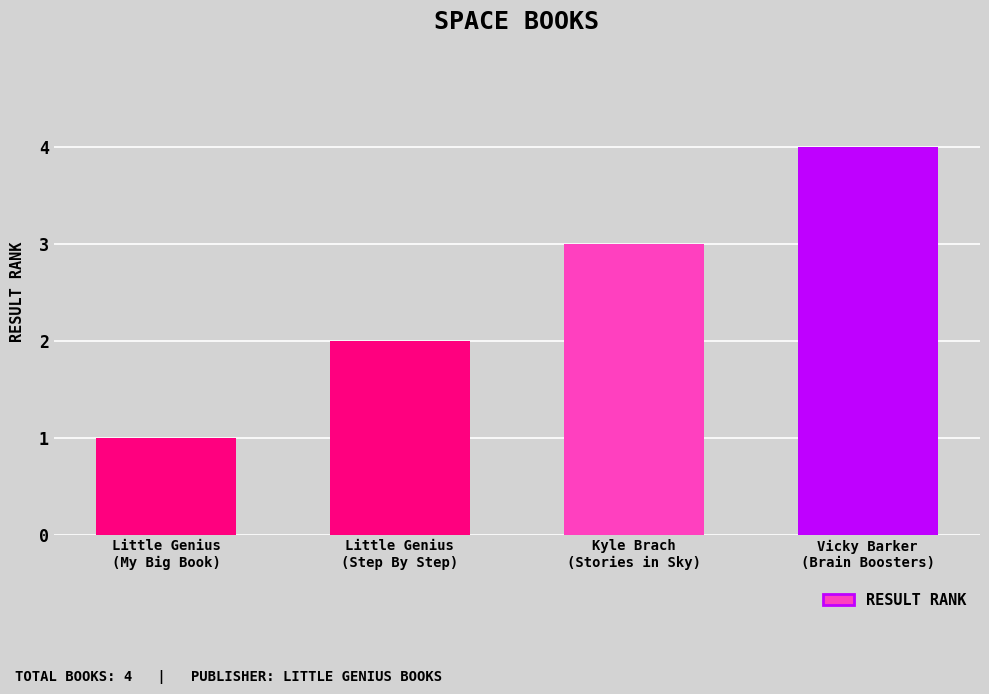

Between Vicky Barker
(Brain Boosters) and Little Genius
(My Big Book), which is larger?

Vicky Barker
(Brain Boosters)